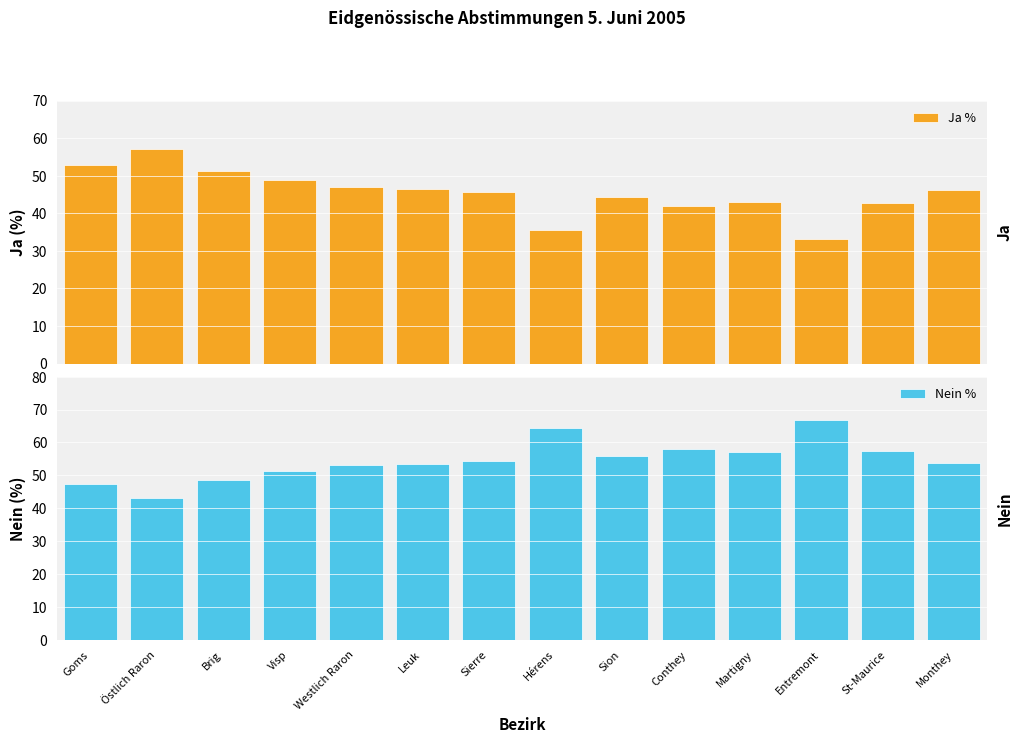

Is it true that Nein % equals 55.8 at Sion?

True